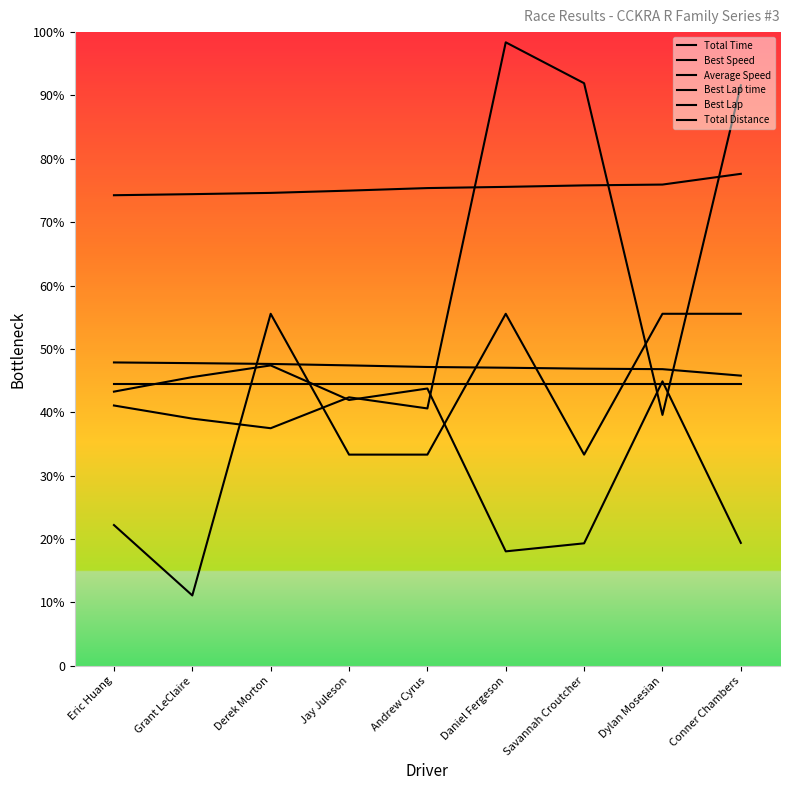

Reading left to right, list all the values displayed in this chart.

Total Time: 184.9	175.6	168.7	190.7	182.8	442.8	413.7	178.2	412.2
Best Speed: 215.5	215.0	214.4	213.4	212.2	211.7	211.0	210.7	206.1
Average Speed: 194.7	205.0	213.3	188.8	196.9	81.3	87.0	202.0	87.3
Best Lap time: 334.2	334.9	335.8	337.4	339.3	340.1	341.2	341.8	349.4
Best Lap: 100.0	50.0	250.0	150.0	150.0	250.0	150.0	250.0	250.0
Total Distance: 200.0	200.0	200.0	200.0	200.0	200.0	200.0	200.0	200.0